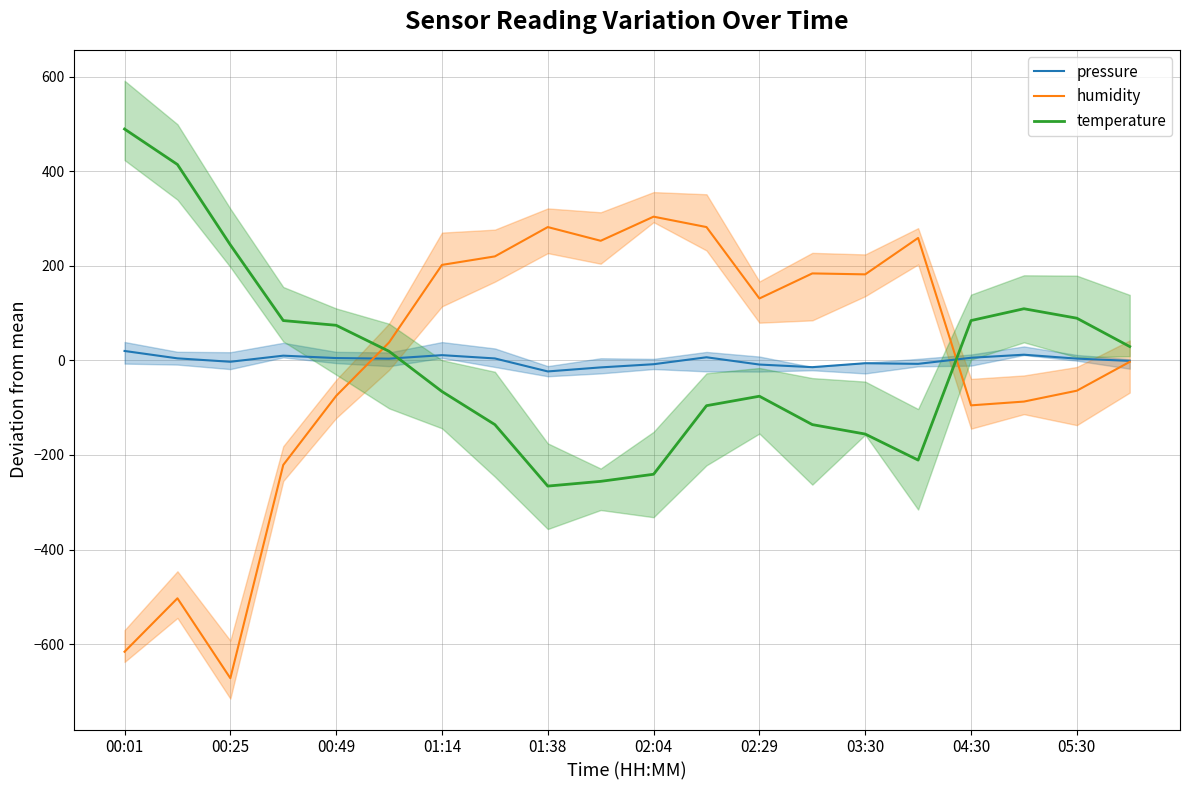

Reading left to right, list all the values displayed in this chart.

pressure: 20.0	4.3	-2.9	10.0	5.0	3.7	11.1	4.1	-23.3	-14.8	-8.1	6.6	-8.8	-14.3	-6.0	-7.3	5.6	12.1	3.8	-0.9
humidity: -616.0	-503.1	-672.1	-221.1	-75.1	38.0	201.9	220.0	281.9	252.9	304.0	281.9	130.9	184.0	181.9	259.0	-95.1	-87.0	-64.1	-3.1
temperature: 489.3	414.2	244.2	84.3	74.2	19.2	-65.7	-135.7	-265.8	-255.8	-240.8	-95.8	-75.7	-135.7	-155.7	-210.8	84.3	109.2	89.2	29.2